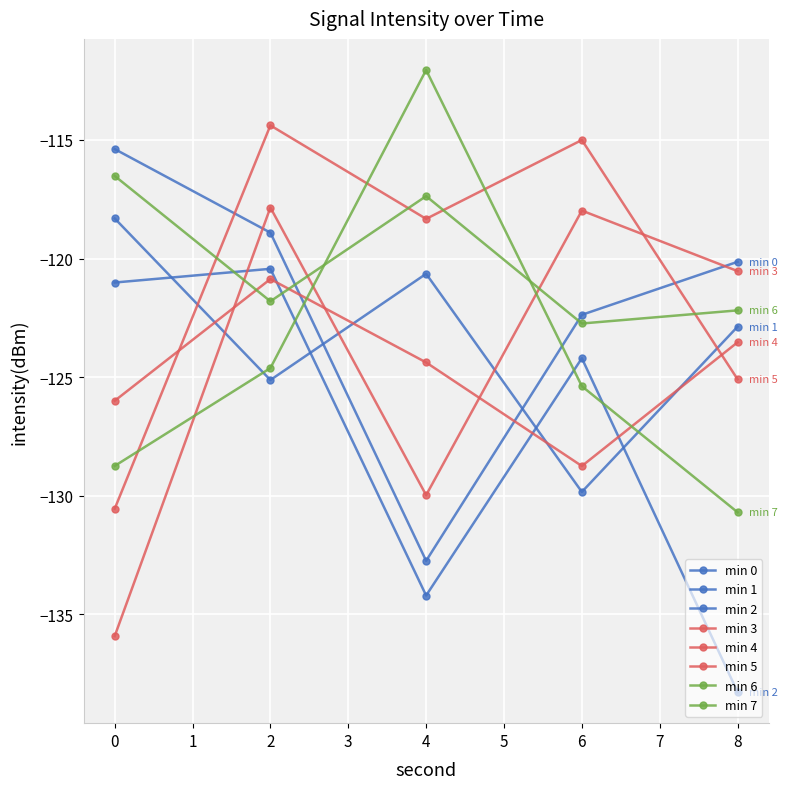

Count the number of categories in the chart.

5